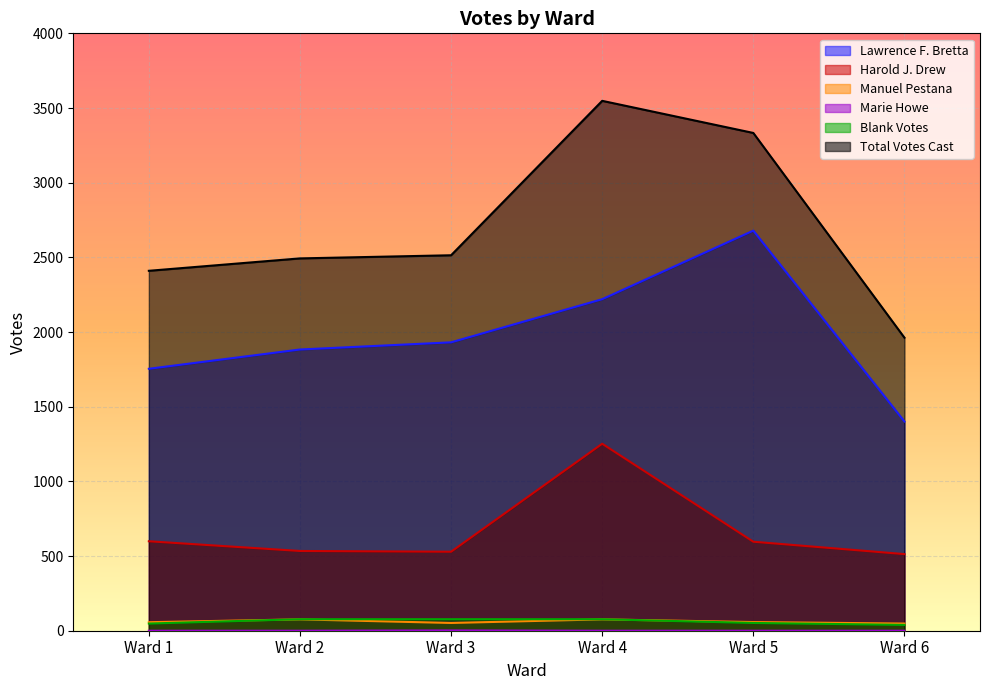

True or false: Marie Howe and Harold J. Drew cross at least once.

False